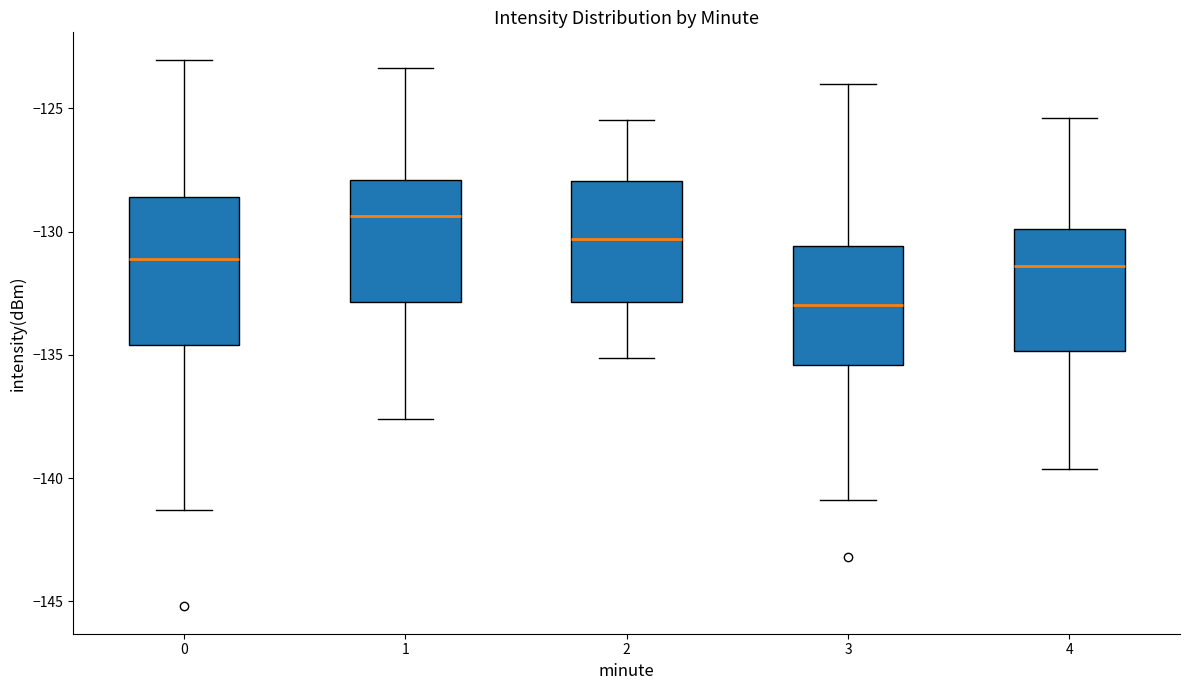

Reading left to right, transcribe this box plot: for each box, give where its median line is, the range the box spans, and where its two whiskers end, as read against the y-axis. The values are not printed on the chart, so give them approximately, as read against the axis.

0: median -131.0, box -134.5 to -128.5, whiskers -141.5 to -123.0
1: median -129.5, box -133.0 to -128.0, whiskers -137.5 to -123.5
2: median -130.5, box -133.0 to -128.0, whiskers -135.0 to -125.5
3: median -133.0, box -135.5 to -130.5, whiskers -141.0 to -124.0
4: median -131.5, box -135.0 to -130.0, whiskers -139.5 to -125.5